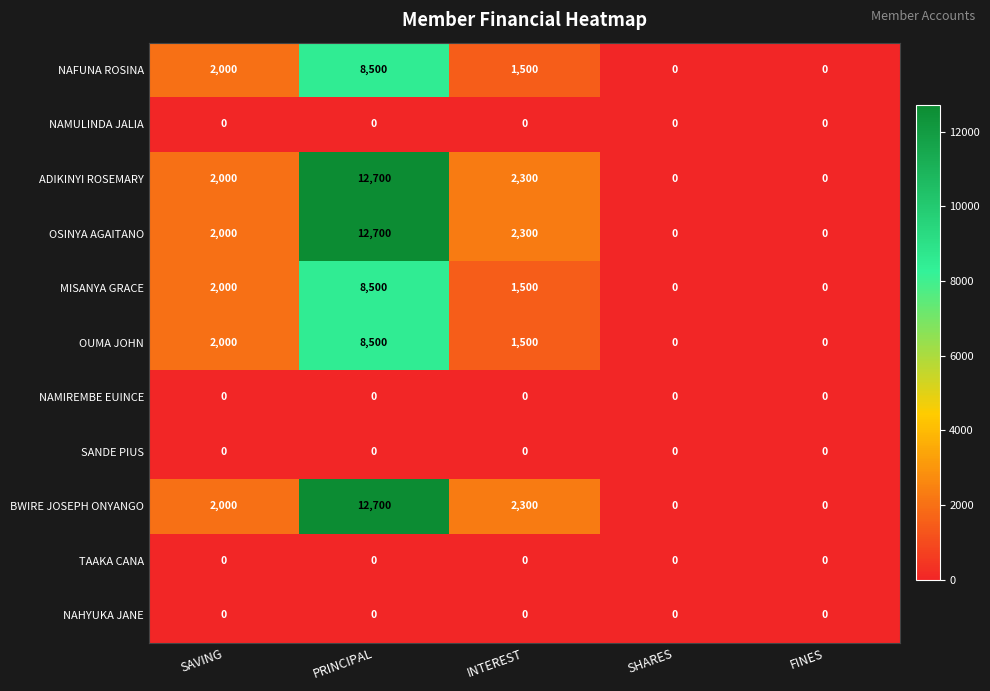

Read the BWIRE JOSEPH ONYANGO value at PRINCIPAL.

12700